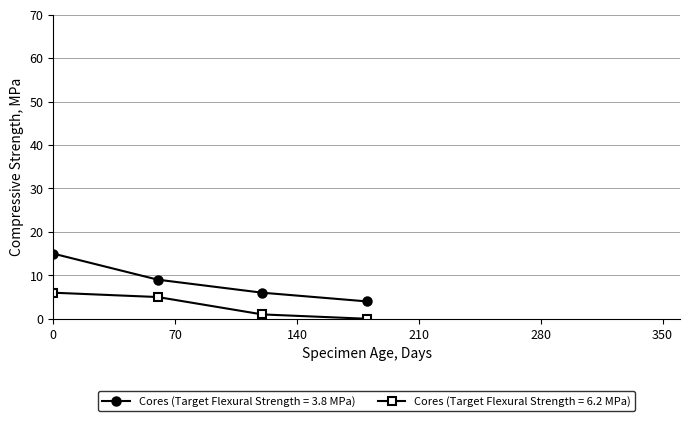

What is the difference between the maximum and second lowest values in the Cores (Target Flexural Strength = 6.2 MPa) series?

5